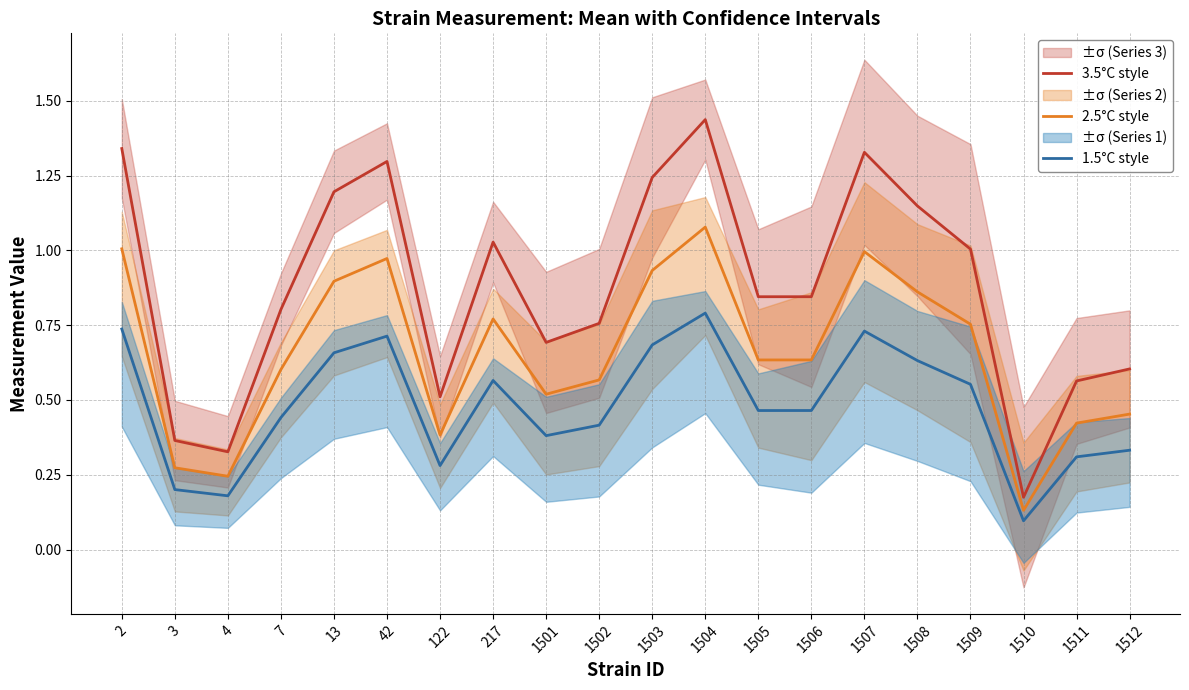

Rank the categories by 1.5°C style value from lowest to highest.

1510, 4, 3, 122, 1511, 1512, 1501, 1502, 7, 1505, 1506, 1509, 217, 1508, 13, 1503, 42, 1507, 2, 1504